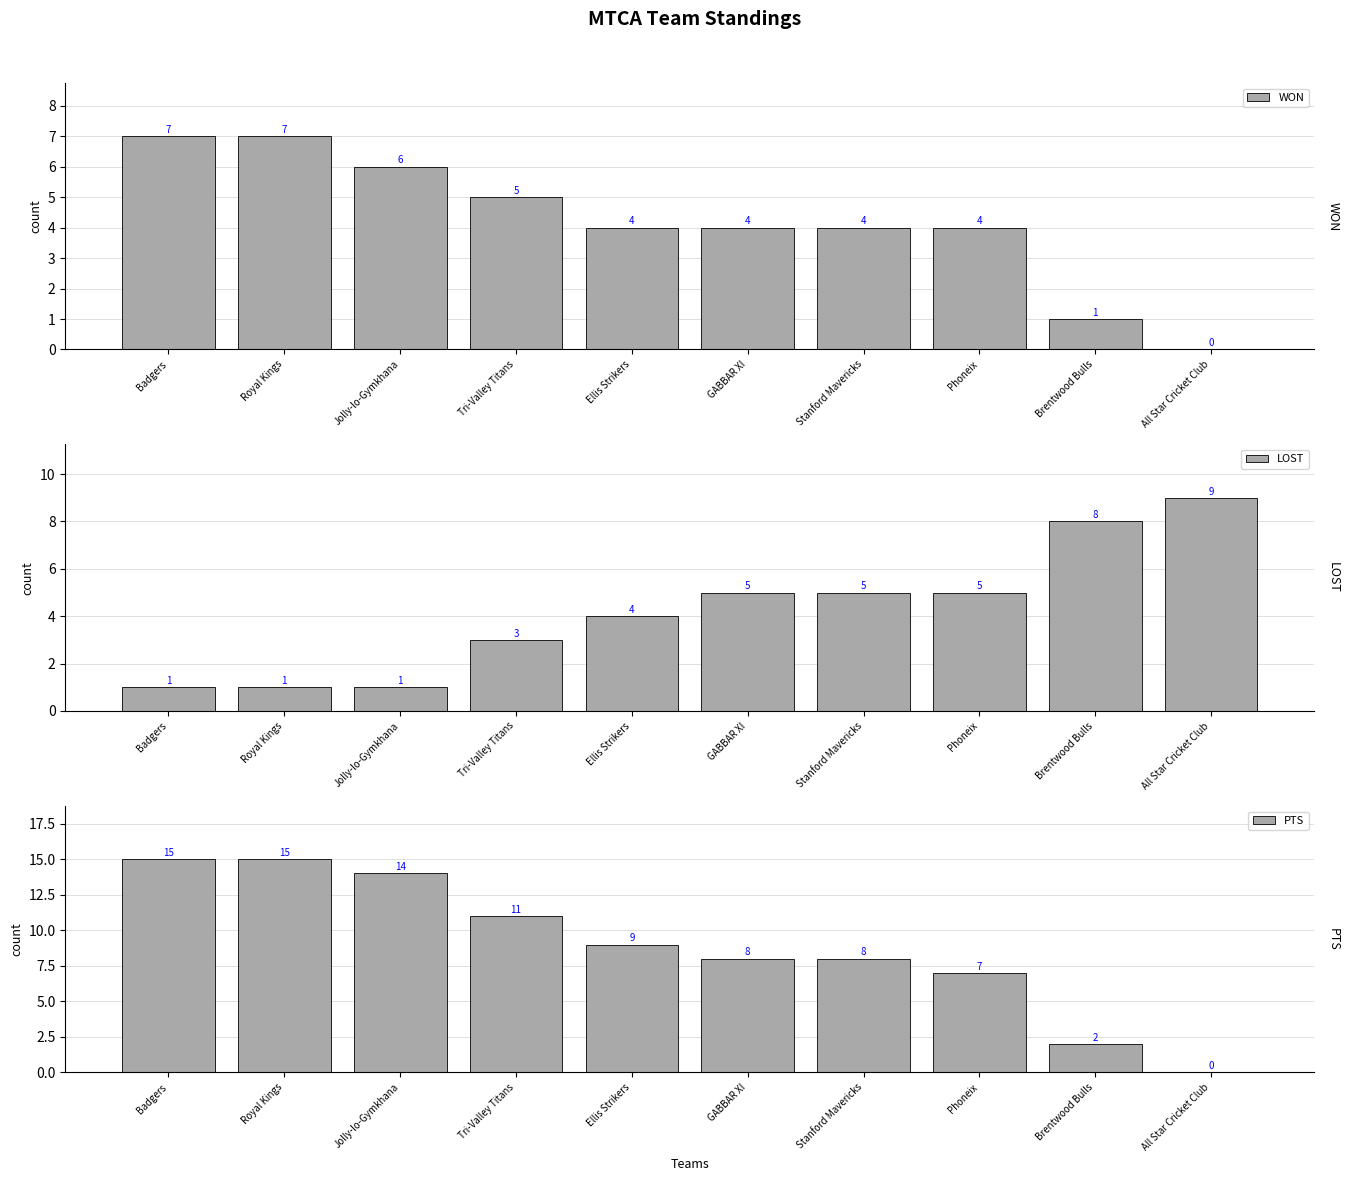

Which has a higher value, Jolly-lo-Gymkhana or Ellis Strikers?

Jolly-lo-Gymkhana